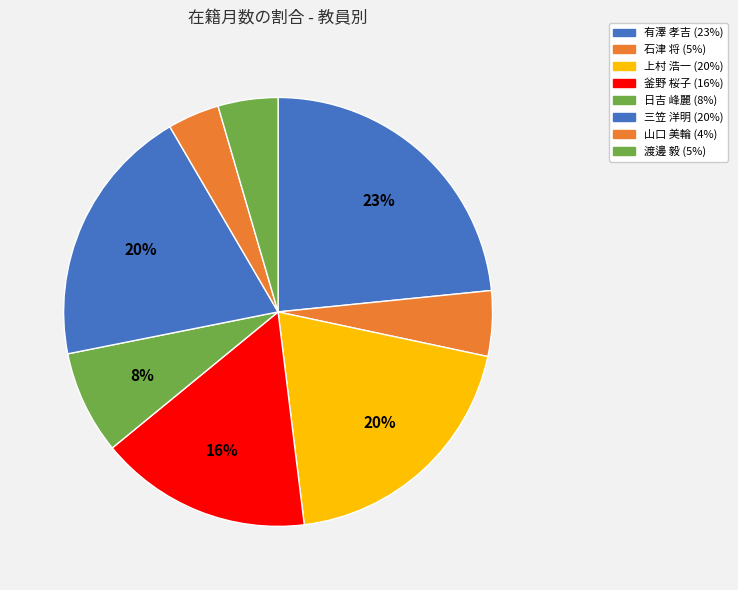

What percentage is the 日吉 峰麗 slice, to the nearest percent?

8%